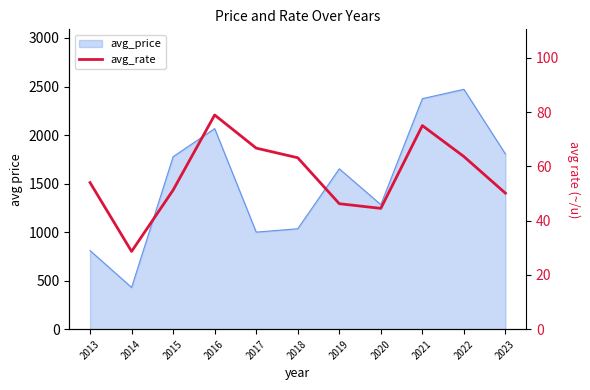

What is the average value?

56.6